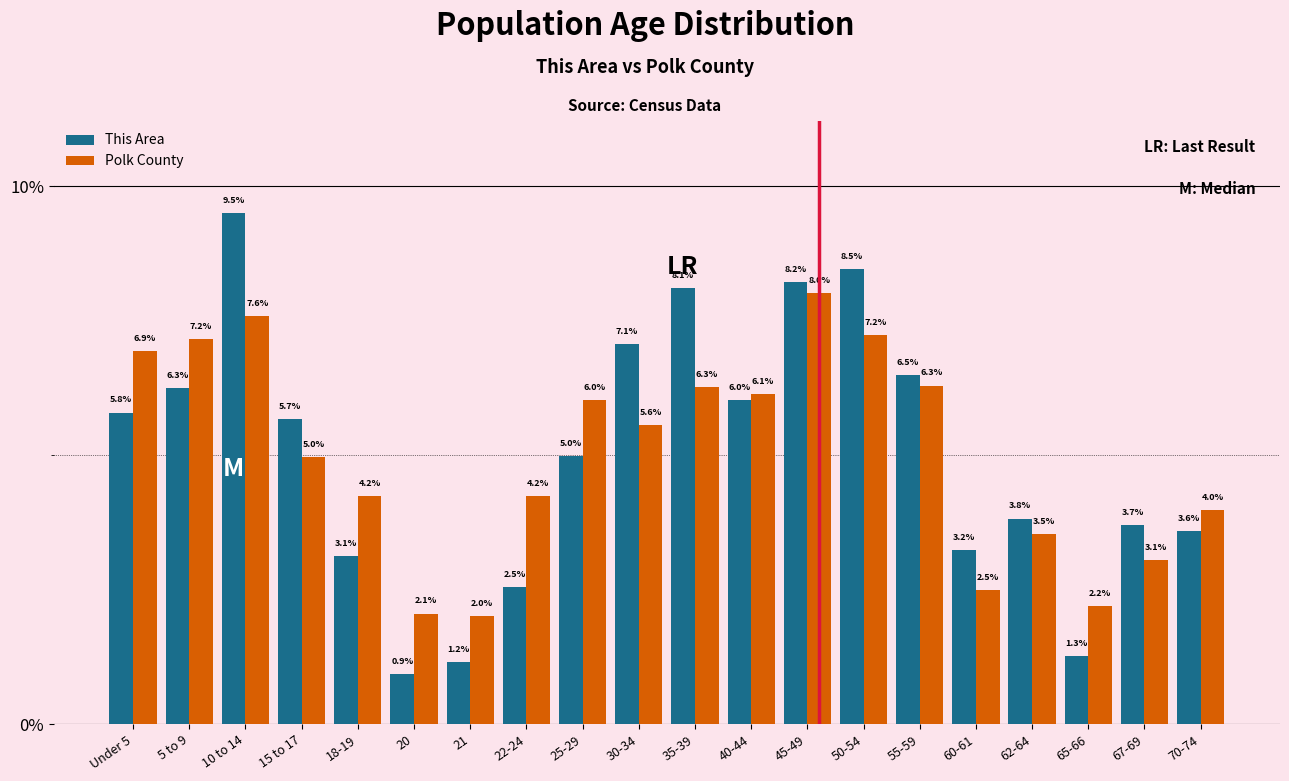

Reading right to left, list all the values displayed in this chart.

This Area: 3.6	3.7	1.3	3.8	3.2	6.5	8.5	8.2	6.0	8.1	7.1	5.0	2.5	1.2	0.9	3.1	5.7	9.5	6.3	5.8
Polk County: 4.0	3.1	2.2	3.5	2.5	6.3	7.2	8.0	6.1	6.3	5.6	6.0	4.2	2.0	2.1	4.2	5.0	7.6	7.2	6.9